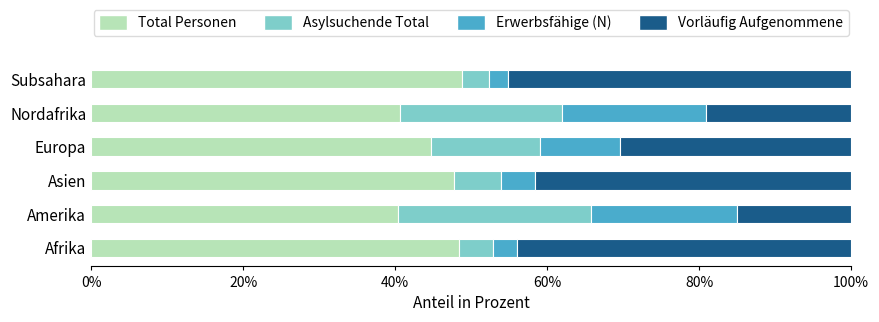

What is the lowest value of the Total Personen series?

40.4